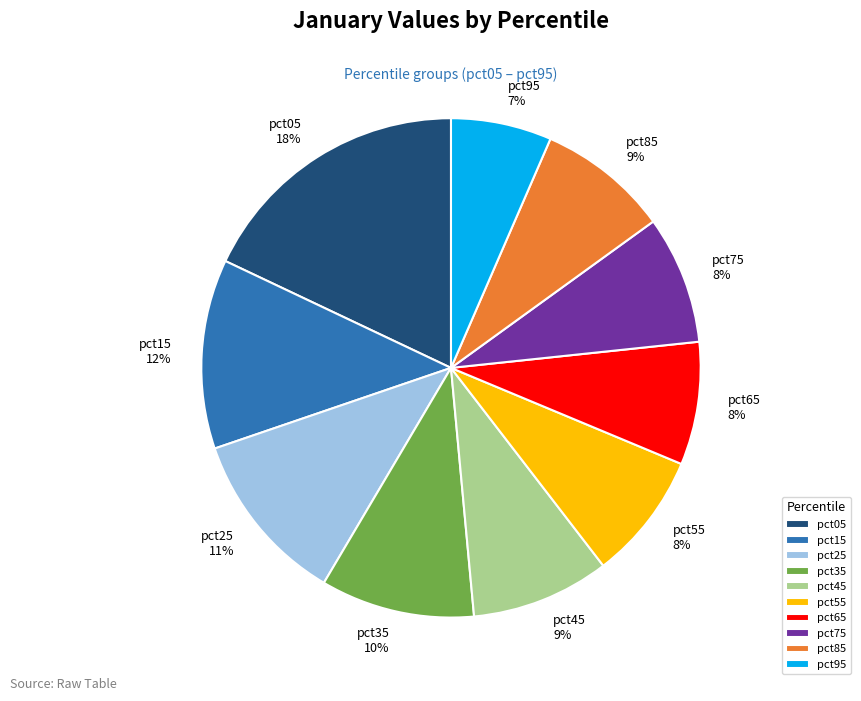

To the nearest percent, what is the difference between the largest and smallest slice percentages?

11%